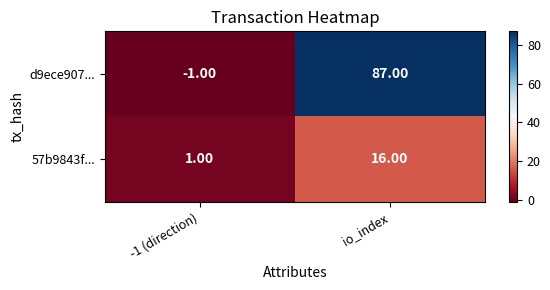

Which series has the largest range (max minus min)?

d9ece907...